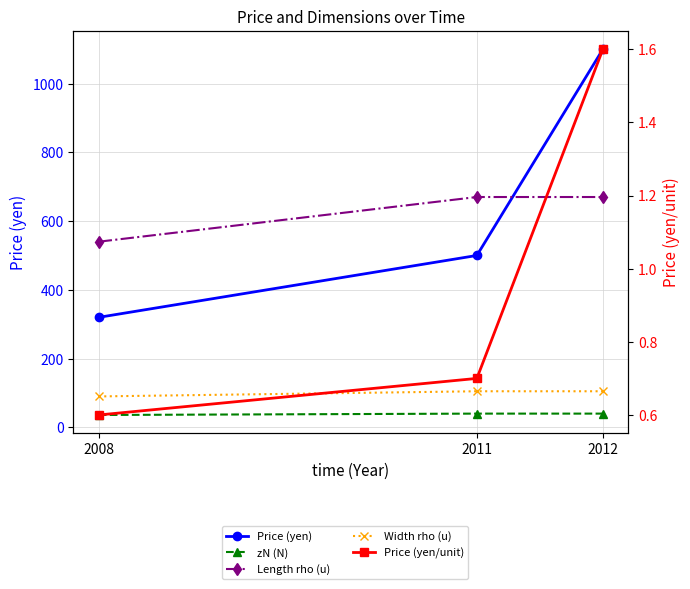

Rank the series by their maximum value, from lowest to highest.

Price (yen/unit), zN (N), Width rho (u), Length rho (u), Price (yen)